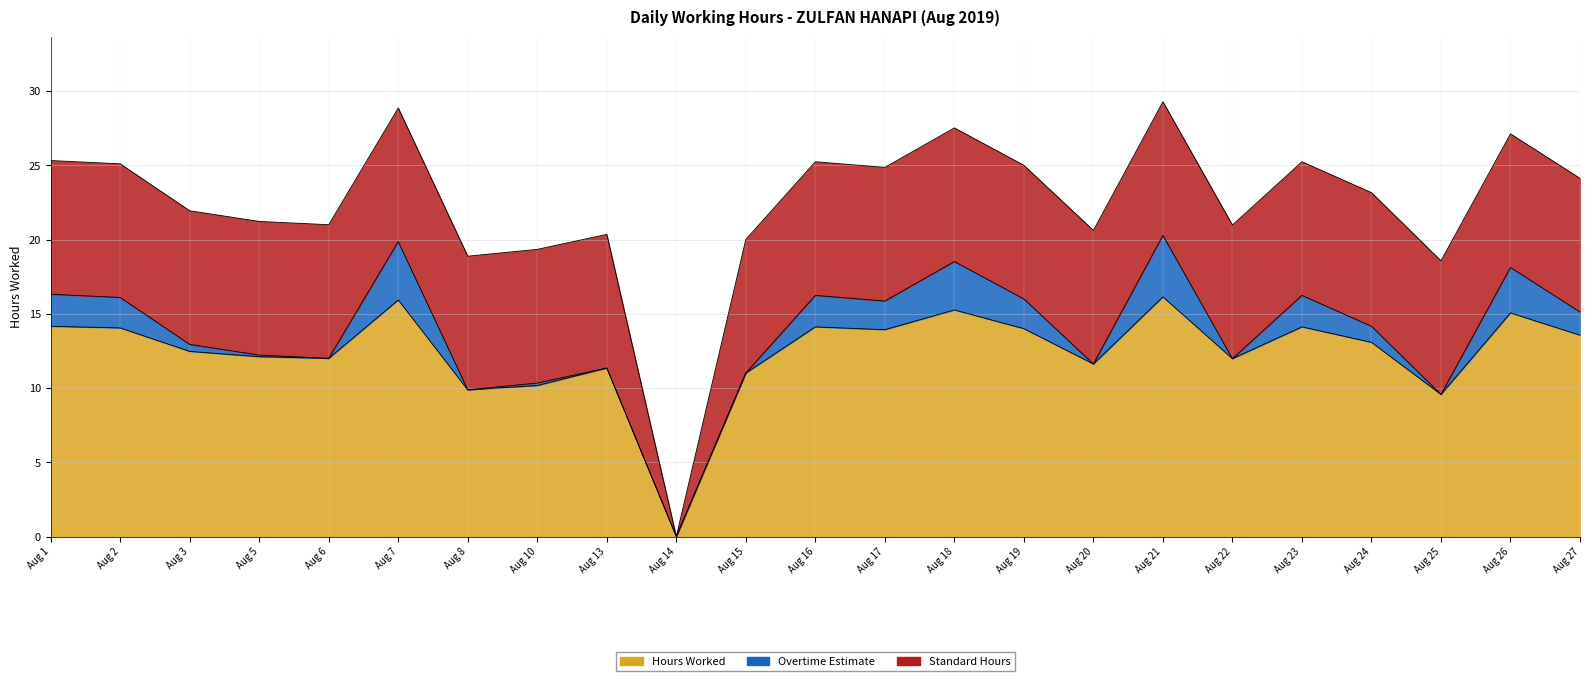

True or false: Hours Worked has a value of 5.9 at 24.

False